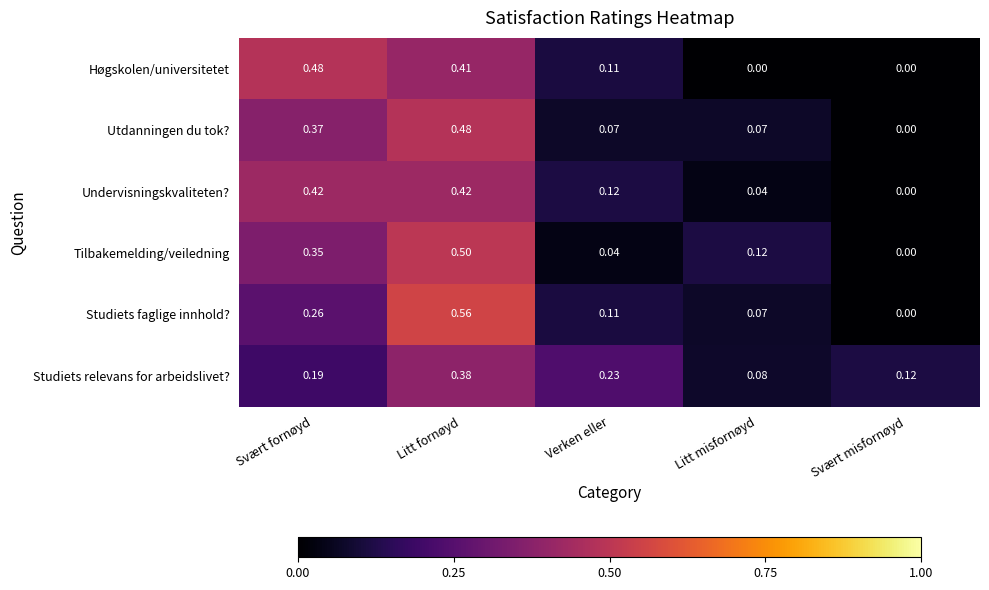

At which category is the sum across all series the highest?

Litt fornøyd